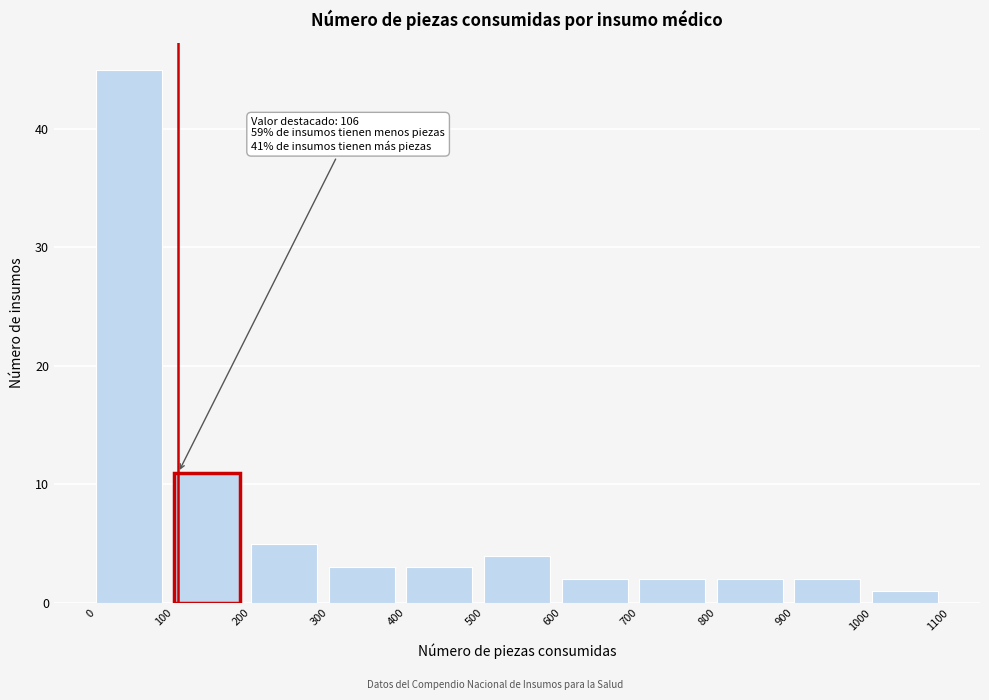

Over which range of the x-axis is the bar tallest?

0 to 100